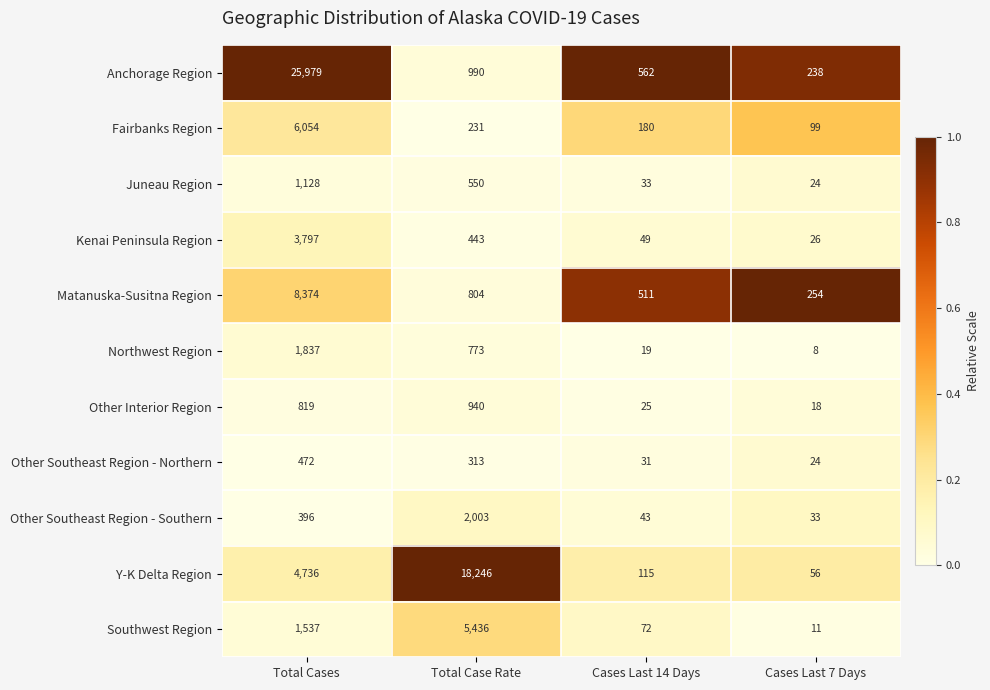

Which category has the lowest value across all series?

Cases Last 7 Days